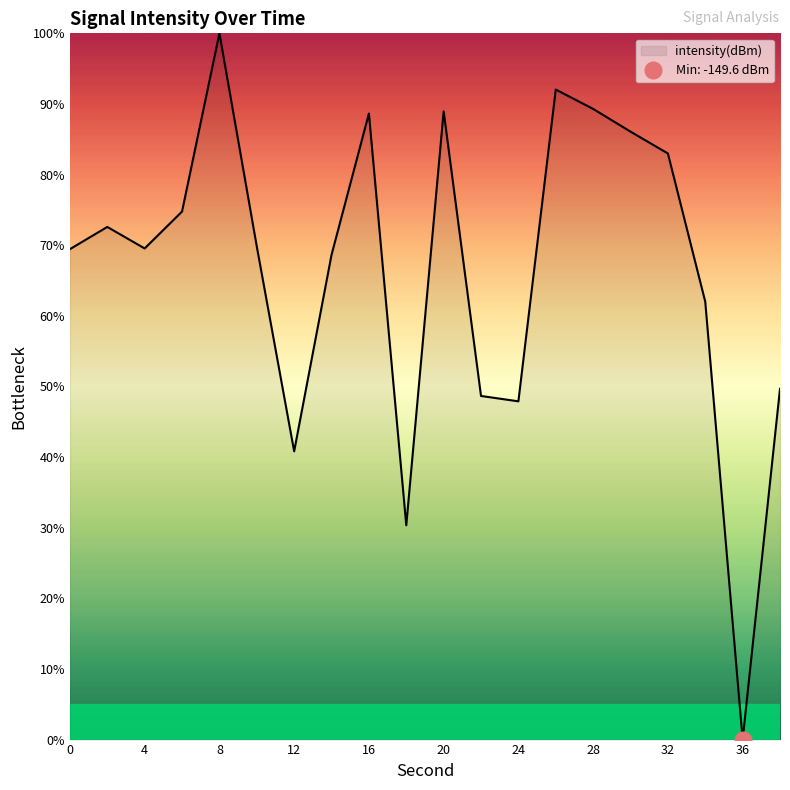

What is the average value?

66.6